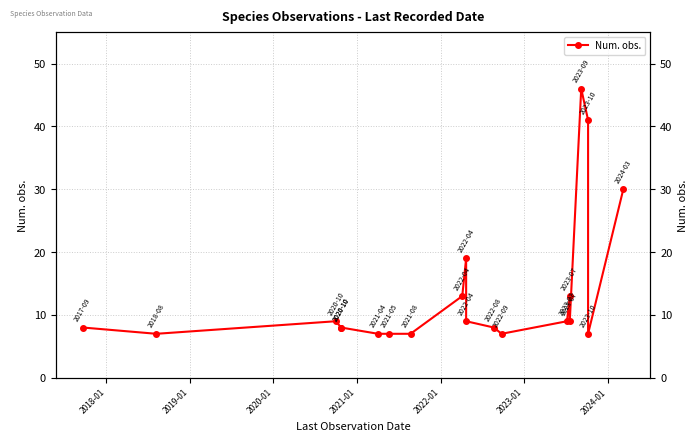

How many series are shown in this chart?

1